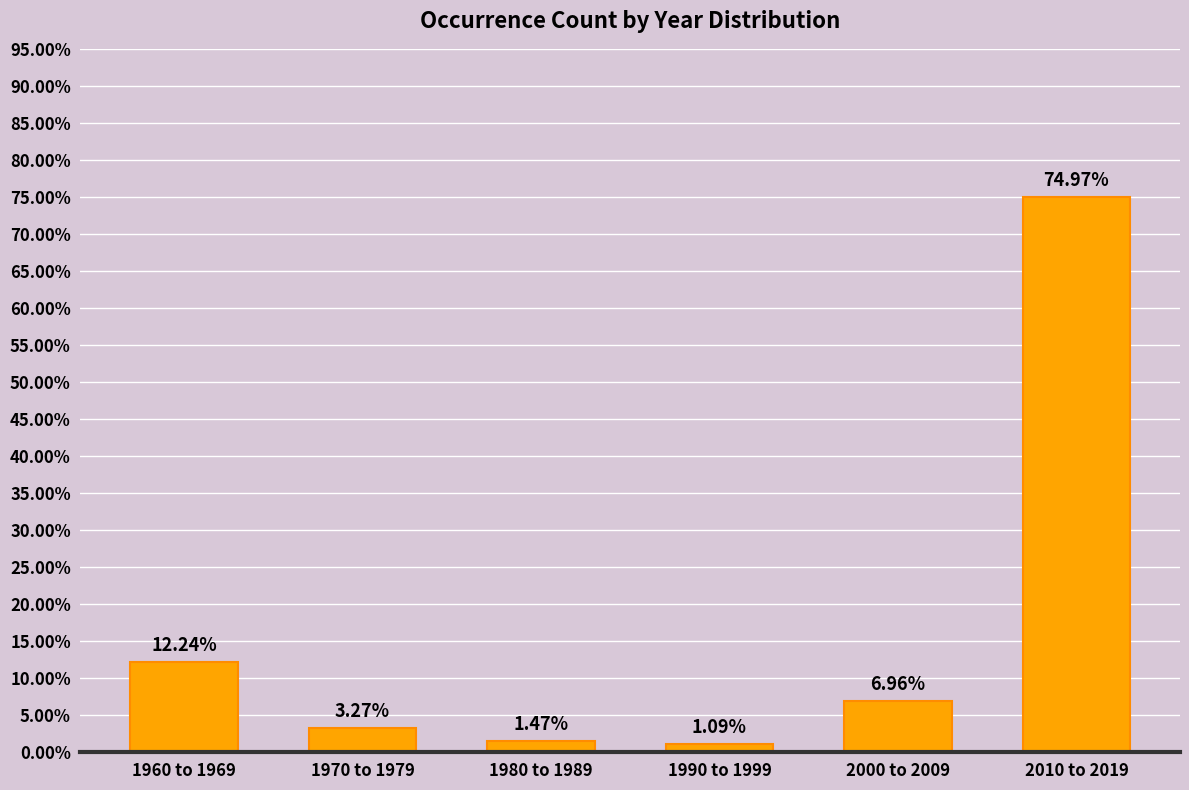

Rank the categories by value from lowest to highest.

1990 to 1999, 1980 to 1989, 1970 to 1979, 2000 to 2009, 1960 to 1969, 2010 to 2019